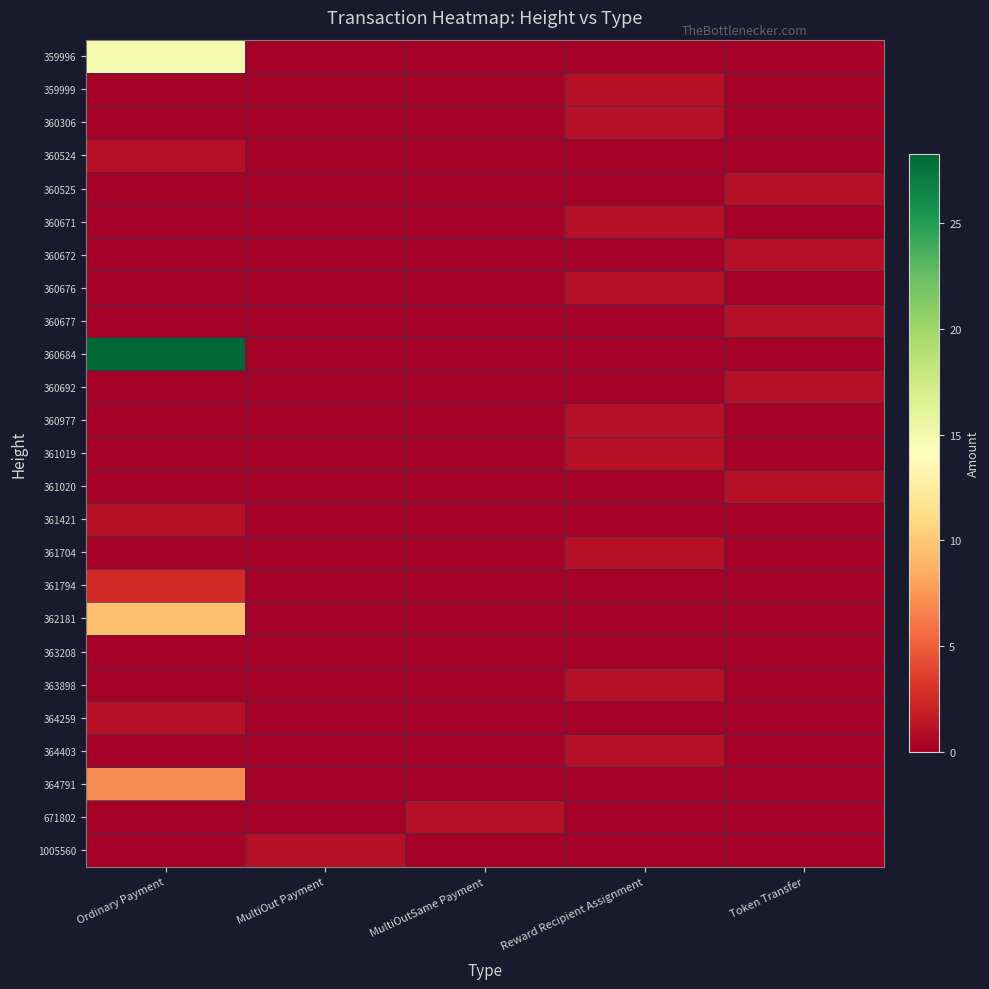

Reading left to right, extract all data points from this chart.

359996: Ordinary Payment=15.0	MultiOut Payment=0.0	MultiOutSame Payment=0.0	Reward Recipient Assignment=0.0	Token Transfer=0.0
359999: Ordinary Payment=0.0	MultiOut Payment=0.0	MultiOutSame Payment=0.0	Reward Recipient Assignment=1.0	Token Transfer=0.0
360306: Ordinary Payment=0.0	MultiOut Payment=0.0	MultiOutSame Payment=0.0	Reward Recipient Assignment=1.0	Token Transfer=0.0
360524: Ordinary Payment=1.0	MultiOut Payment=0.0	MultiOutSame Payment=0.0	Reward Recipient Assignment=0.0	Token Transfer=0.0
360525: Ordinary Payment=0.0	MultiOut Payment=0.0	MultiOutSame Payment=0.0	Reward Recipient Assignment=0.0	Token Transfer=1.0
360671: Ordinary Payment=0.0	MultiOut Payment=0.0	MultiOutSame Payment=0.0	Reward Recipient Assignment=1.0	Token Transfer=0.0
360672: Ordinary Payment=0.0	MultiOut Payment=0.0	MultiOutSame Payment=0.0	Reward Recipient Assignment=0.0	Token Transfer=1.0
360676: Ordinary Payment=0.0	MultiOut Payment=0.0	MultiOutSame Payment=0.0	Reward Recipient Assignment=1.0	Token Transfer=0.0
360677: Ordinary Payment=0.0	MultiOut Payment=0.0	MultiOutSame Payment=0.0	Reward Recipient Assignment=0.0	Token Transfer=1.0
360684: Ordinary Payment=28.3	MultiOut Payment=0.0	MultiOutSame Payment=0.0	Reward Recipient Assignment=0.0	Token Transfer=0.0
360692: Ordinary Payment=0.0	MultiOut Payment=0.0	MultiOutSame Payment=0.0	Reward Recipient Assignment=0.0	Token Transfer=1.0
360977: Ordinary Payment=0.0	MultiOut Payment=0.0	MultiOutSame Payment=0.0	Reward Recipient Assignment=1.0	Token Transfer=0.0
361019: Ordinary Payment=0.0	MultiOut Payment=0.0	MultiOutSame Payment=0.0	Reward Recipient Assignment=1.0	Token Transfer=0.0
361020: Ordinary Payment=0.0	MultiOut Payment=0.0	MultiOutSame Payment=0.0	Reward Recipient Assignment=0.0	Token Transfer=1.0
361421: Ordinary Payment=1.1	MultiOut Payment=0.0	MultiOutSame Payment=0.0	Reward Recipient Assignment=0.0	Token Transfer=0.0
361704: Ordinary Payment=0.0	MultiOut Payment=0.0	MultiOutSame Payment=0.0	Reward Recipient Assignment=1.0	Token Transfer=0.0
361794: Ordinary Payment=2.4	MultiOut Payment=0.0	MultiOutSame Payment=0.0	Reward Recipient Assignment=0.0	Token Transfer=0.0
362181: Ordinary Payment=9.5	MultiOut Payment=0.0	MultiOutSame Payment=0.0	Reward Recipient Assignment=0.0	Token Transfer=0.0
363208: Ordinary Payment=0.2	MultiOut Payment=0.0	MultiOutSame Payment=0.0	Reward Recipient Assignment=0.0	Token Transfer=0.0
363898: Ordinary Payment=0.0	MultiOut Payment=0.0	MultiOutSame Payment=0.0	Reward Recipient Assignment=1.0	Token Transfer=0.0
364259: Ordinary Payment=1.1	MultiOut Payment=0.0	MultiOutSame Payment=0.0	Reward Recipient Assignment=0.0	Token Transfer=0.0
364403: Ordinary Payment=0.0	MultiOut Payment=0.0	MultiOutSame Payment=0.0	Reward Recipient Assignment=1.0	Token Transfer=0.0
364791: Ordinary Payment=7.0	MultiOut Payment=0.0	MultiOutSame Payment=0.0	Reward Recipient Assignment=0.0	Token Transfer=0.0
671802: Ordinary Payment=0.0	MultiOut Payment=0.0	MultiOutSame Payment=1.0	Reward Recipient Assignment=0.0	Token Transfer=0.0
1005560: Ordinary Payment=0.0	MultiOut Payment=1.0	MultiOutSame Payment=0.0	Reward Recipient Assignment=0.0	Token Transfer=0.0